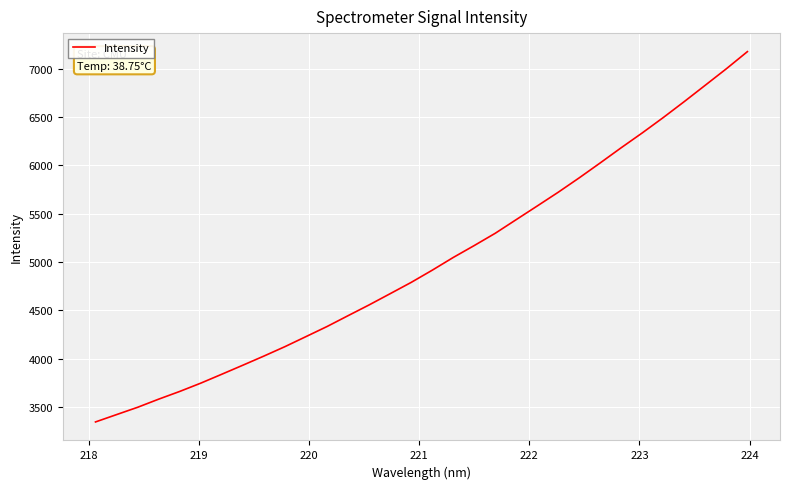

What is the smallest value displayed?

3345.2